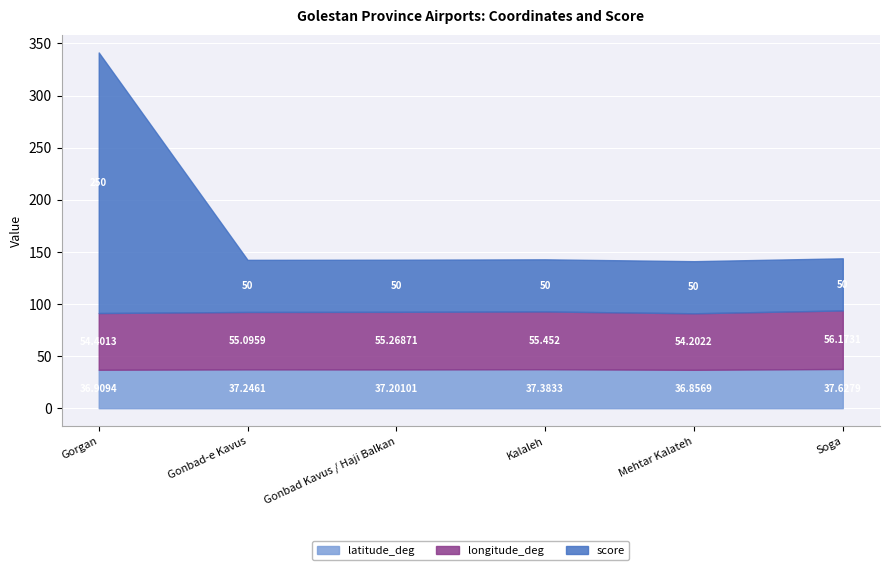

What is the average value of the score series?

83.3